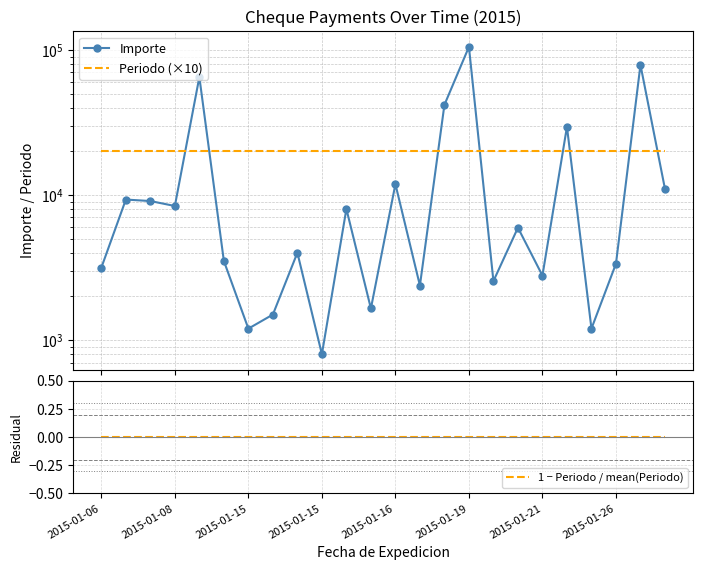

Rank the series at 2015-01-15 from lowest to highest value.

1 − Periodo / mean(Periodo), Importe, Periodo (×10)